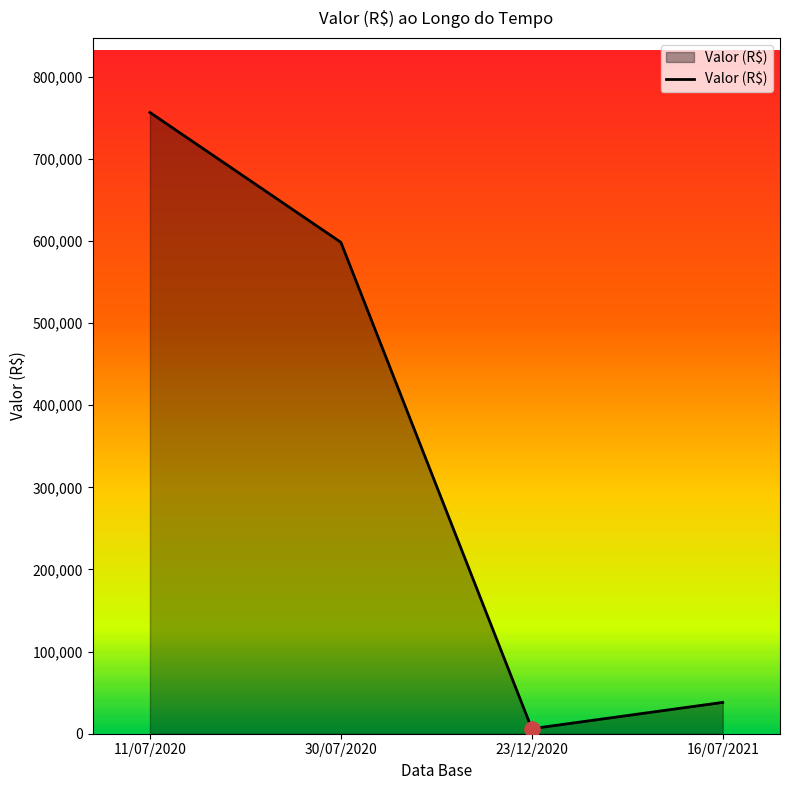

What is the ratio of the value at 23/12/2020 to the value at 16/07/2021?

0.2